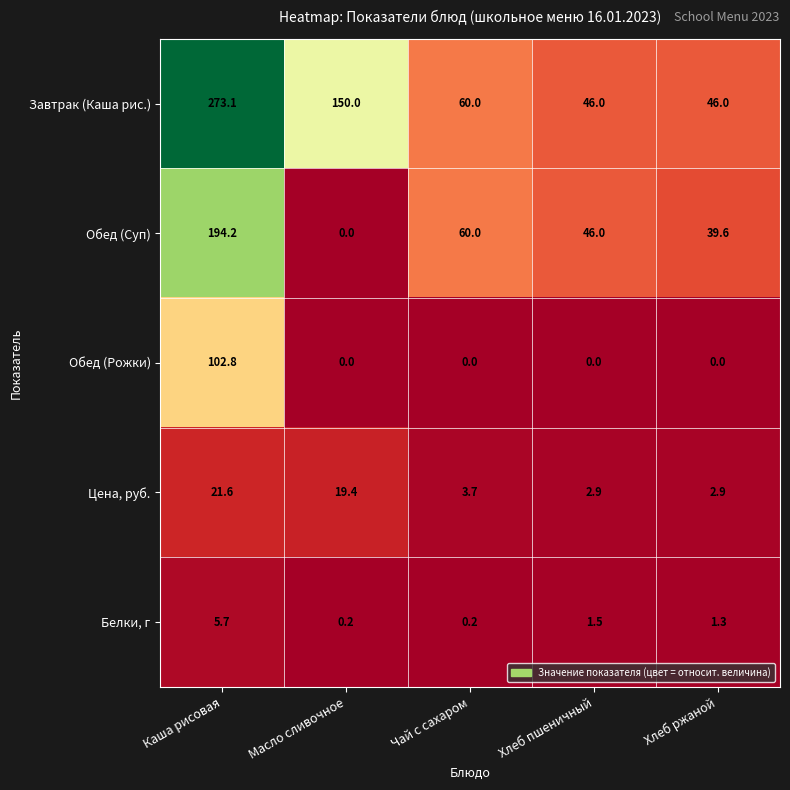

True or false: Обед (Рожки) has a value of 0.0 at Чай с сахаром.

True